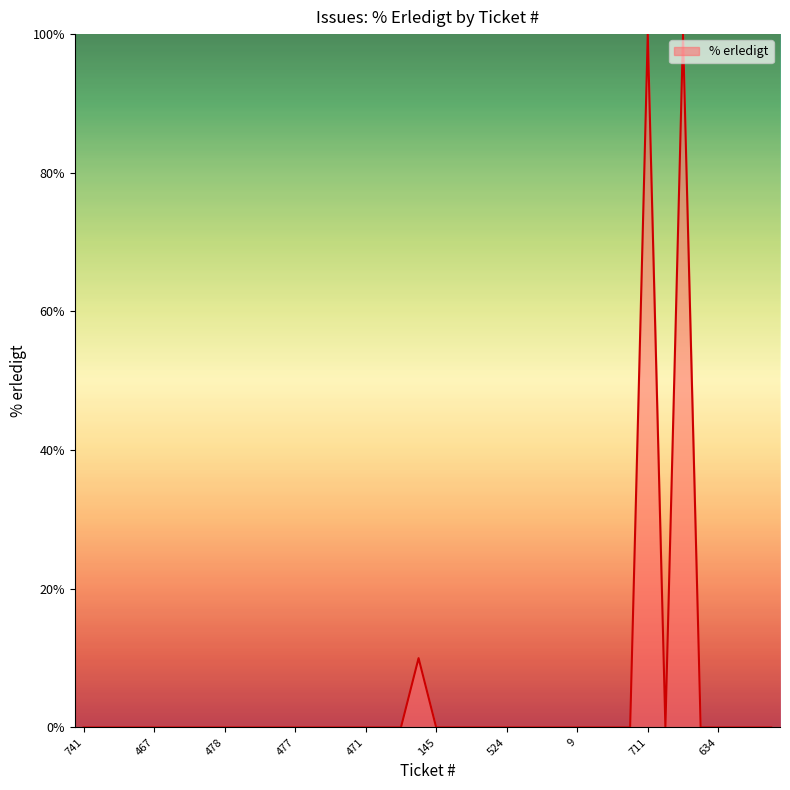

What is the difference between the maximum and minimum values?

100